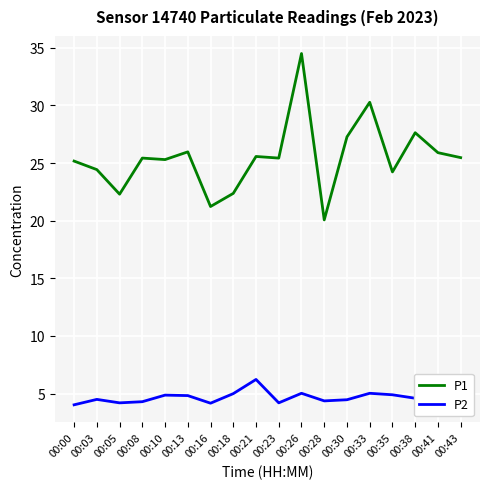

How many categories are shown in the chart?

18